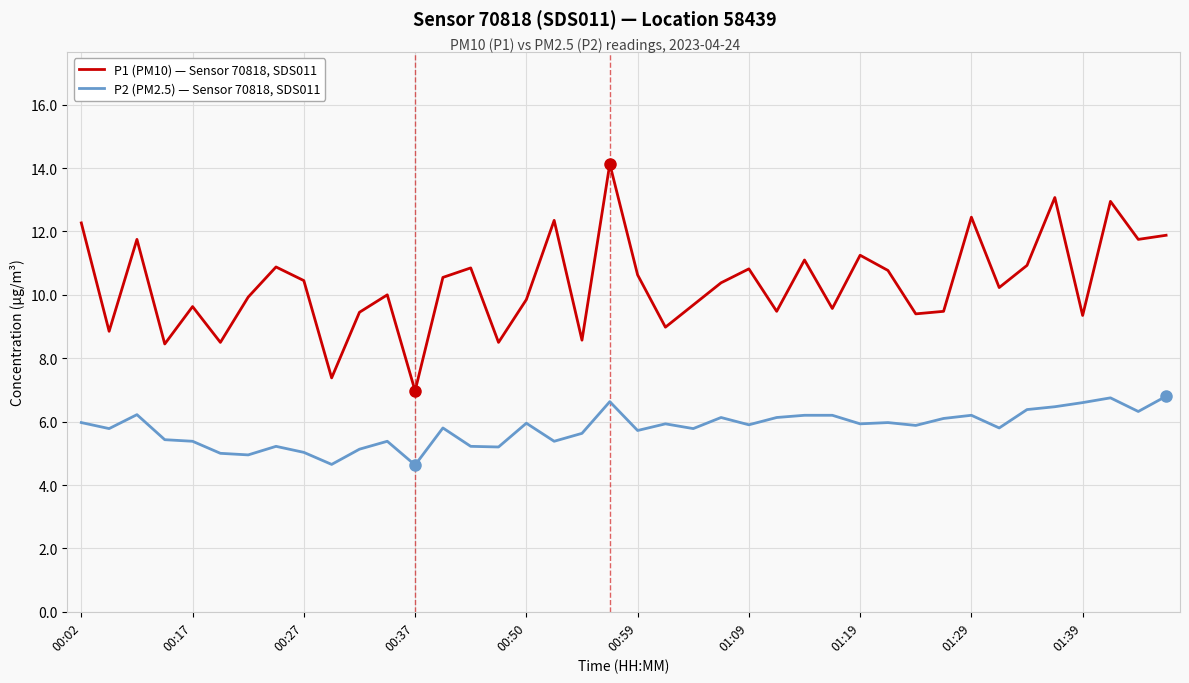

Count the number of data series in this chart.

2